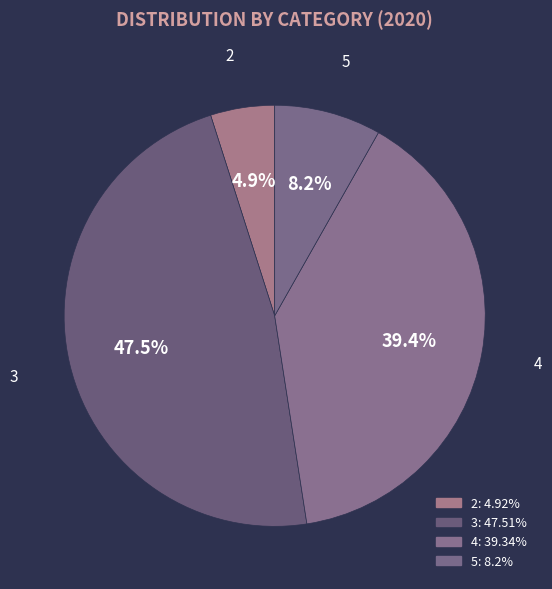

How many slices are in this pie chart?

4